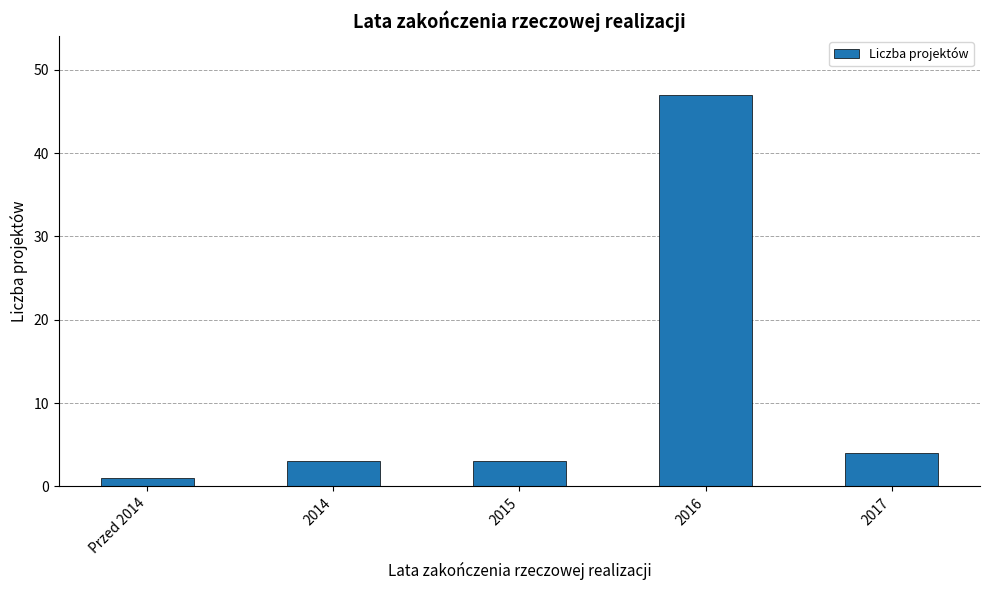

What is the difference between the maximum and minimum values?

46